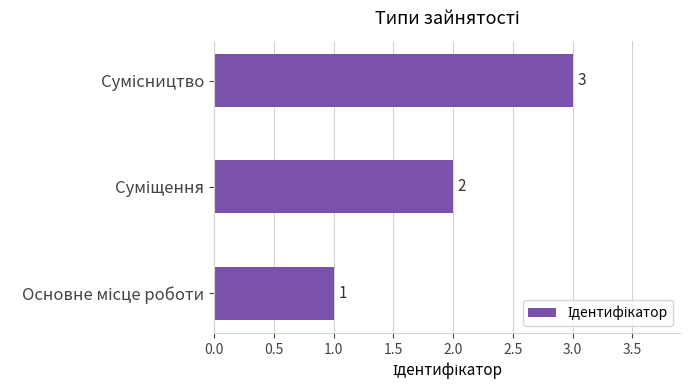

What is the sum of all values?

6